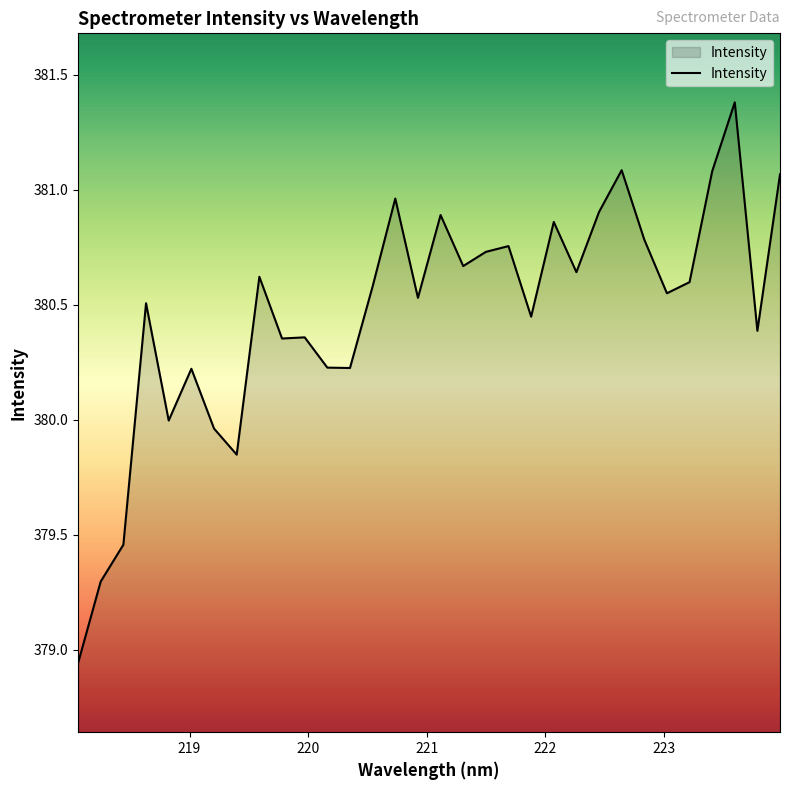

What is the greatest value displayed?

381.4